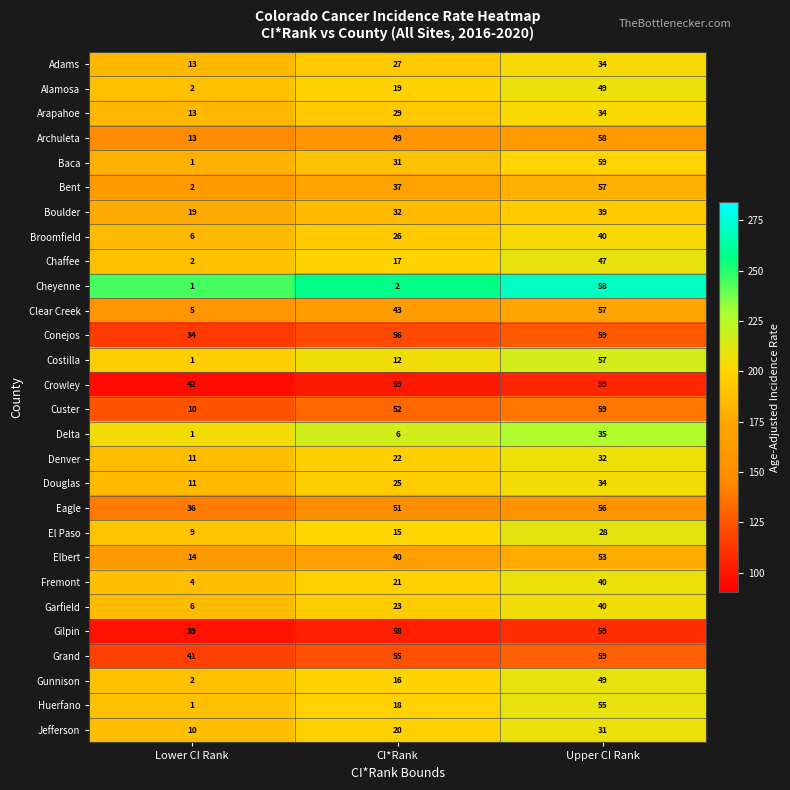

Rank the categories by Cheyenne value from lowest to highest.

Lower CI Rank, CI*Rank, Upper CI Rank